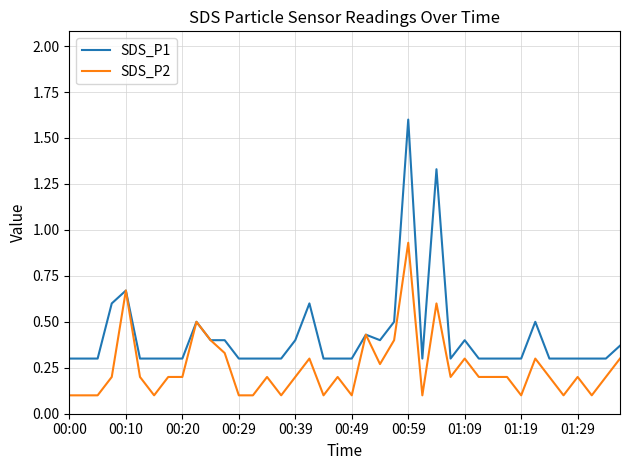

Which series has the largest range (max minus min)?

SDS_P1